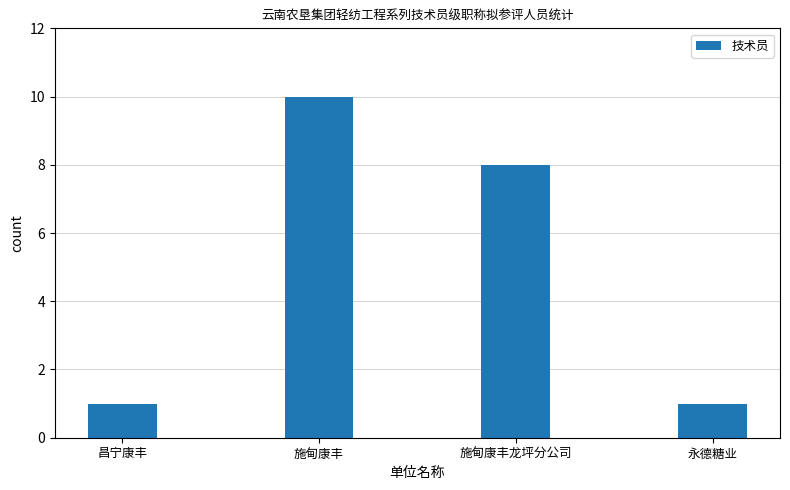

What is the greatest value displayed?

10